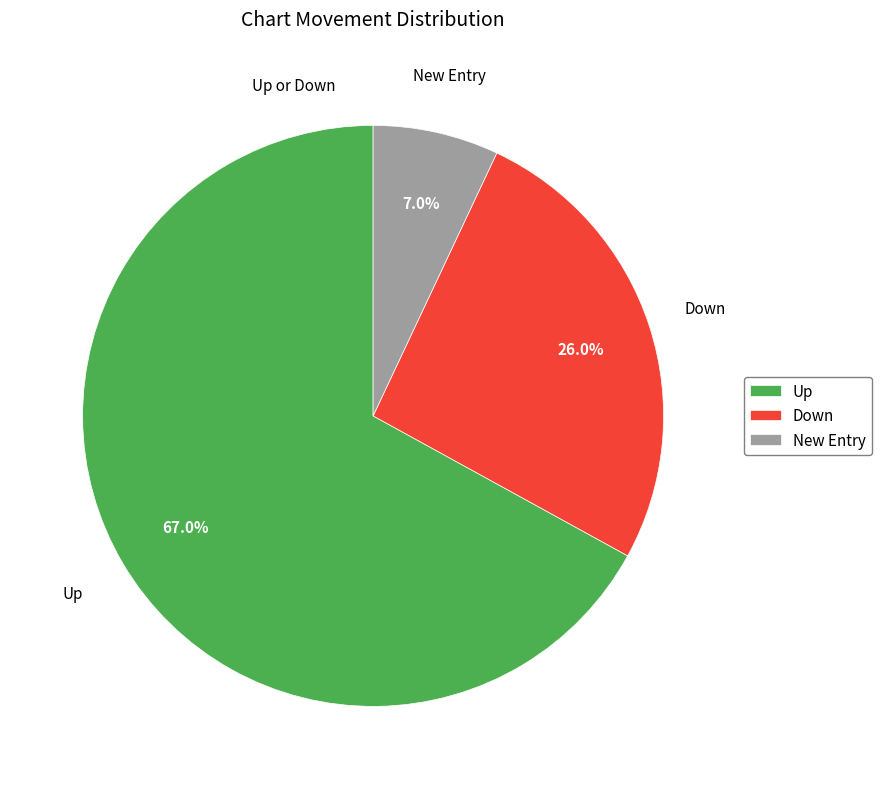

Between Up and New Entry, which is larger?

Up